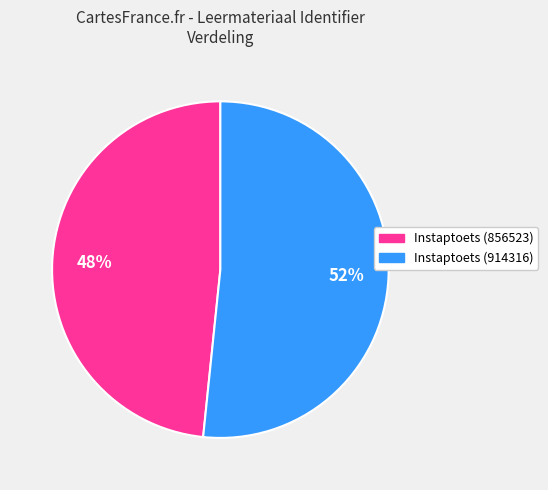

Count the number of slices in the pie.

2